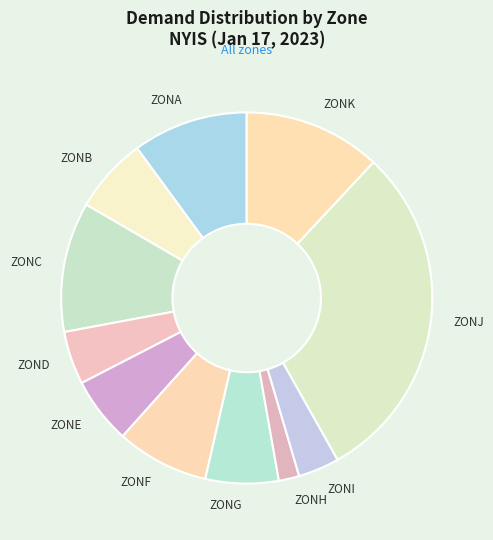

True or false: ZONK accounts for 12% of the total.

True